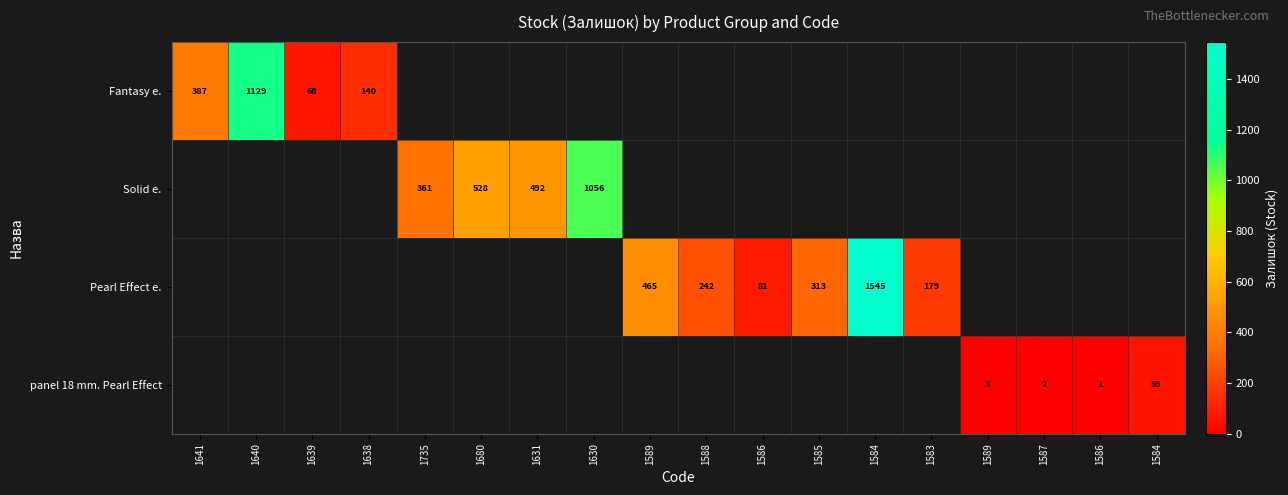

How many positive values does the Fantasy e. series have?

4